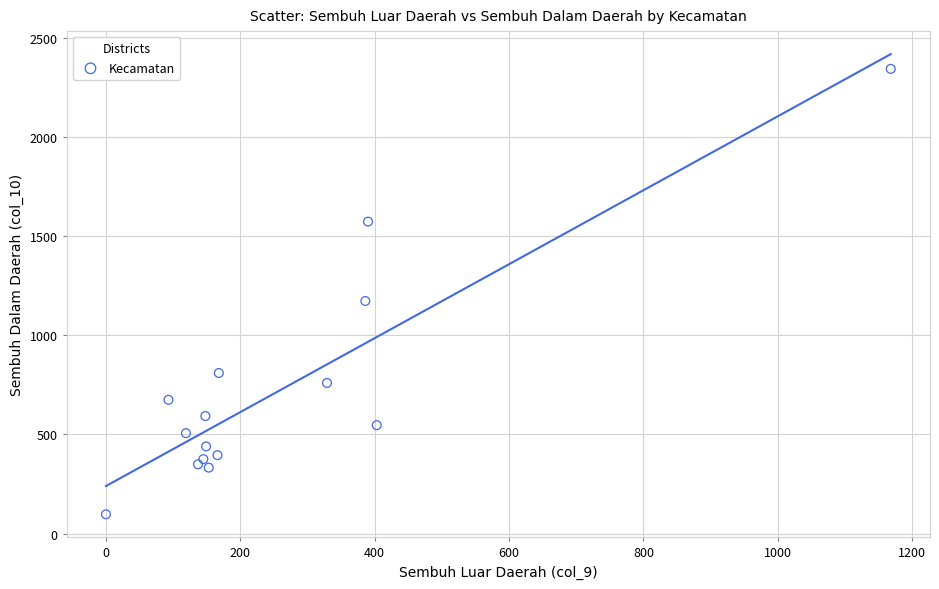

What is the range of X values (max minus min)?

1168